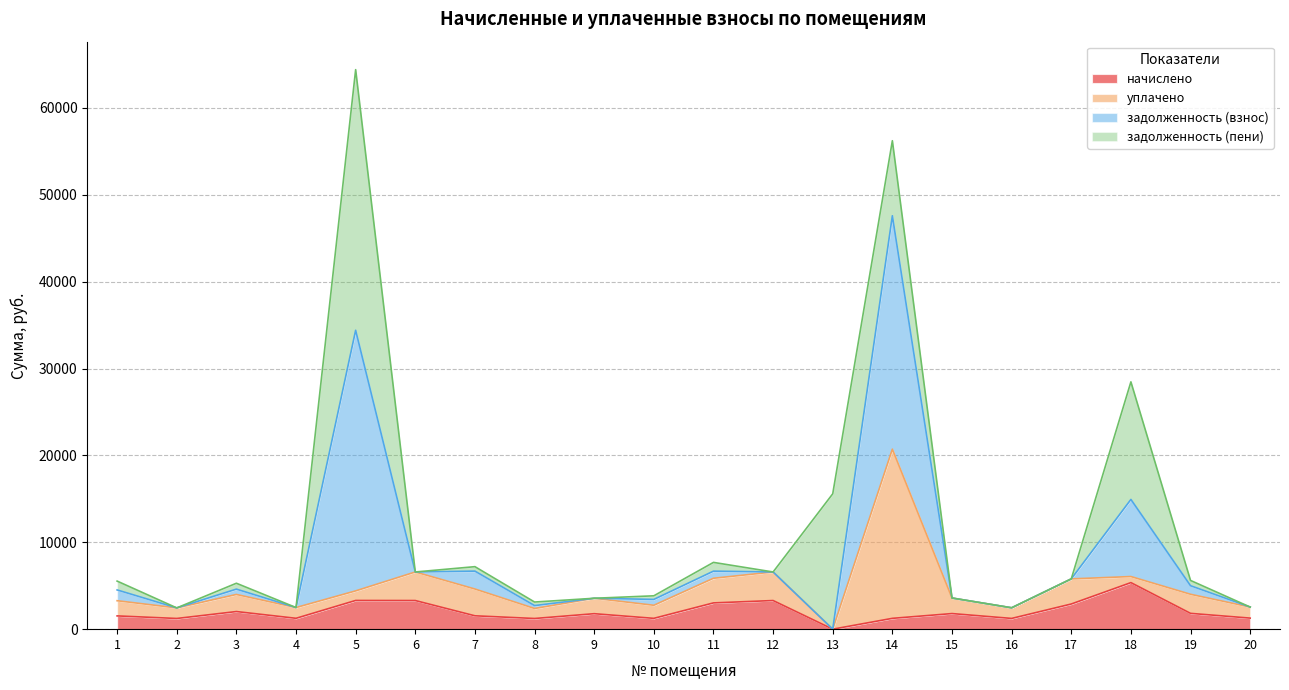

Which series has the largest range (max minus min)?

задолженность (пени)